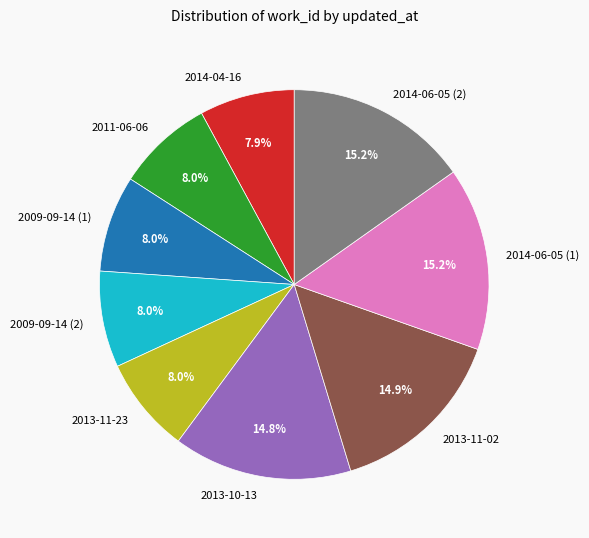

Is the sum of 2014-04-16 and 2011-06-06 greater than half?

No